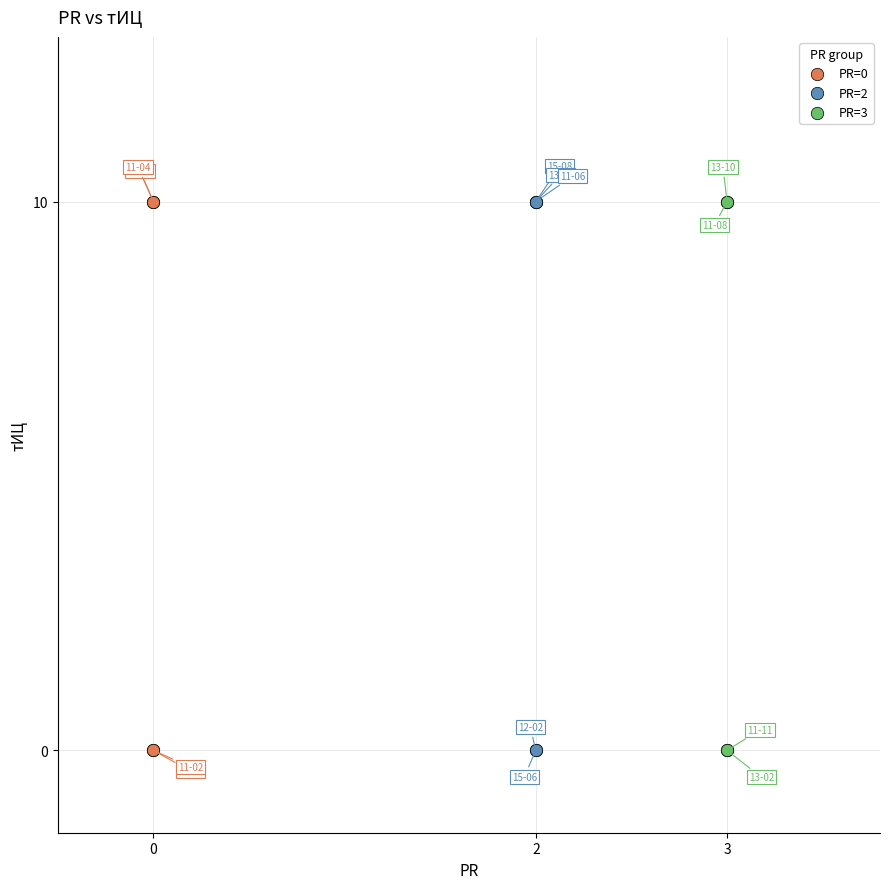

What are all the series names shown in the legend?

PR=0, PR=2, PR=3